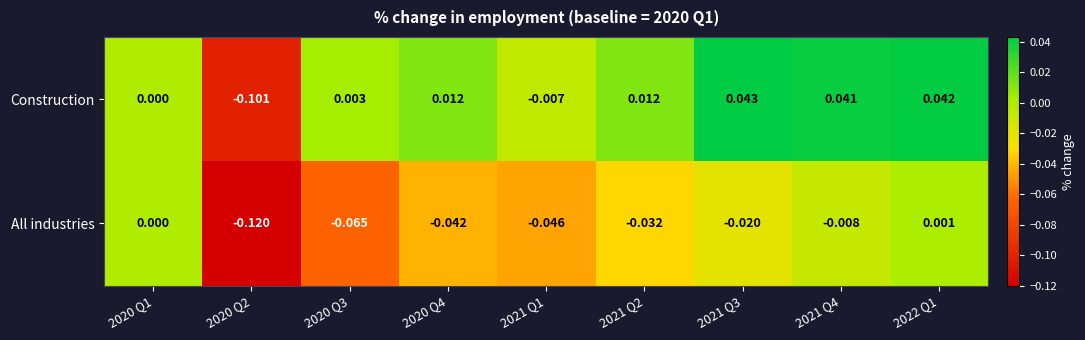

Which series changed the most between 2020 Q2 and 2021 Q2?

Construction